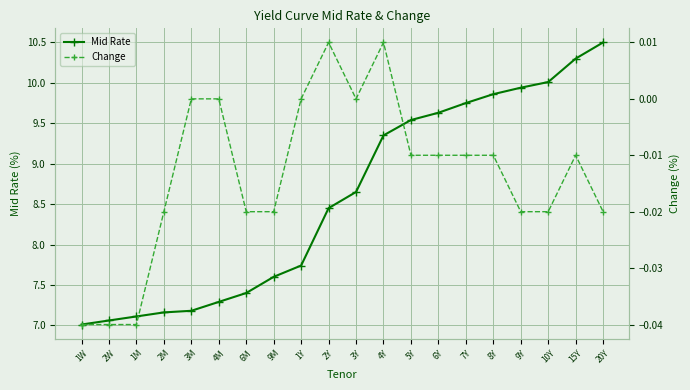

What is the highest value of the Mid Rate series?

10.5